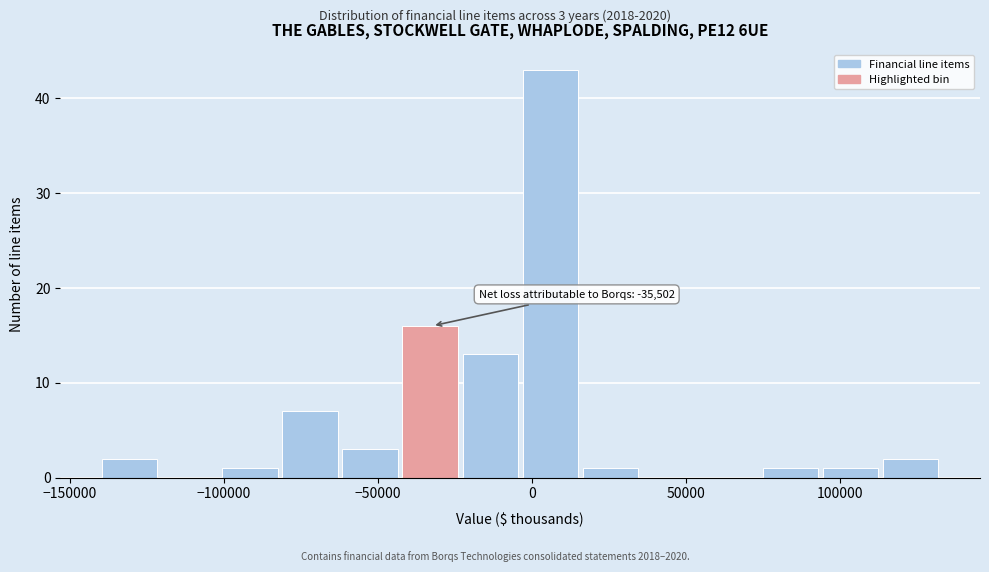

Read against the x-axis, roughly where is the centre of the tallest bar?

5000